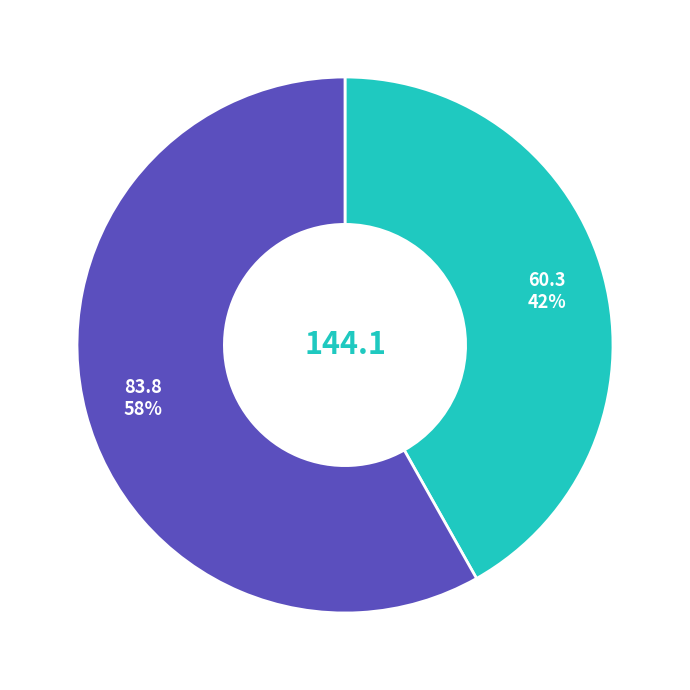

How many slices are in this pie chart?

2